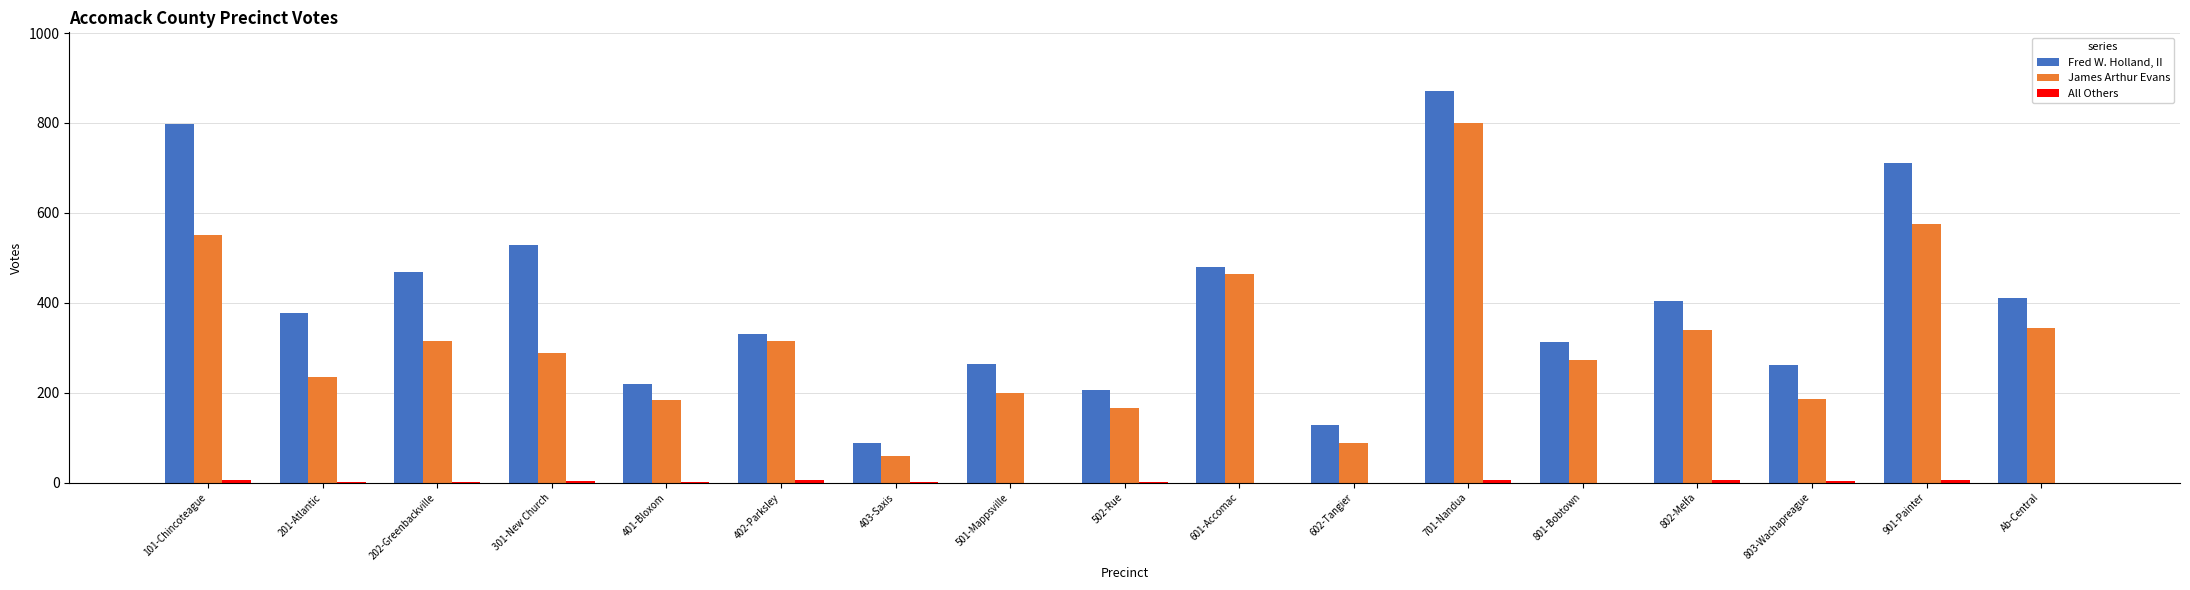

Which category has the highest value across all series?

701-Nandua